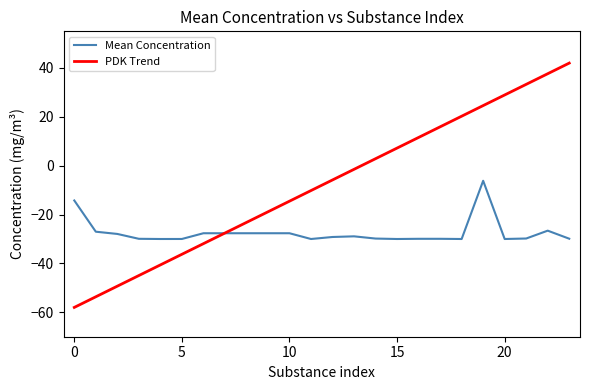

What is the sum of all Mean Concentration values?

-657.5